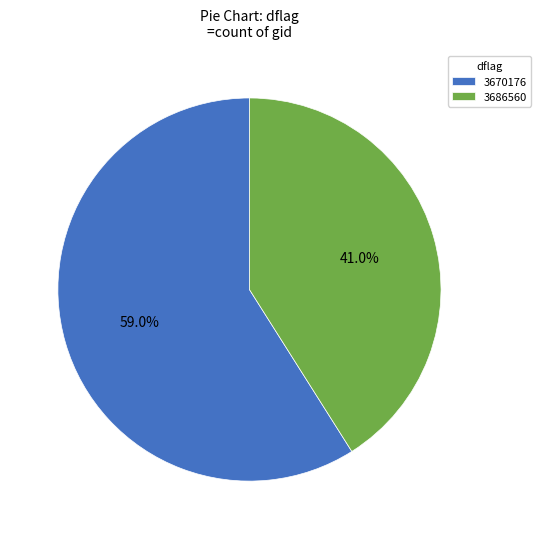

Which has a higher value, 3670176 or 3686560?

3670176